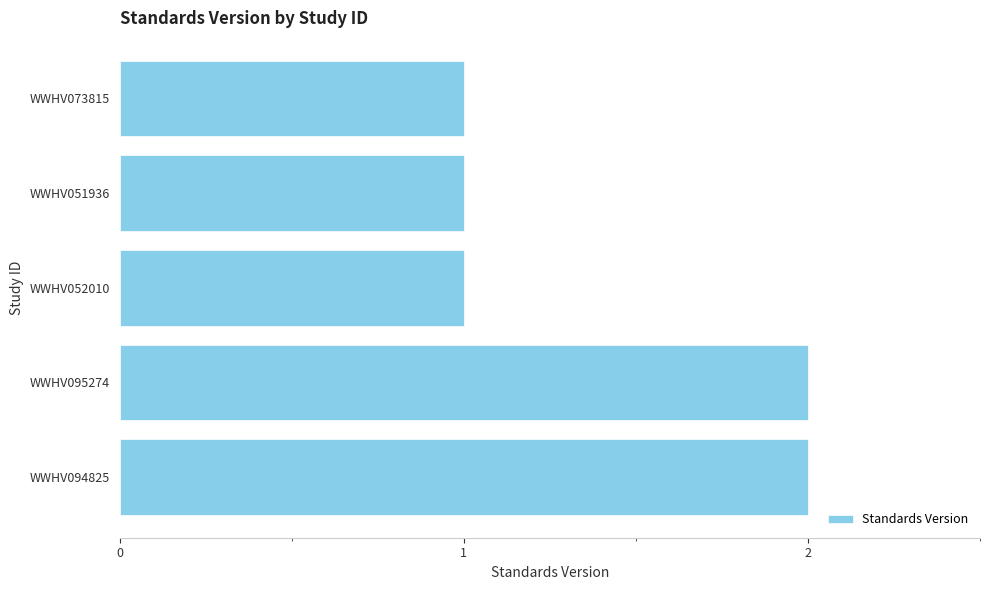

Which has a higher value, WWHV094825 or WWHV051936?

WWHV094825